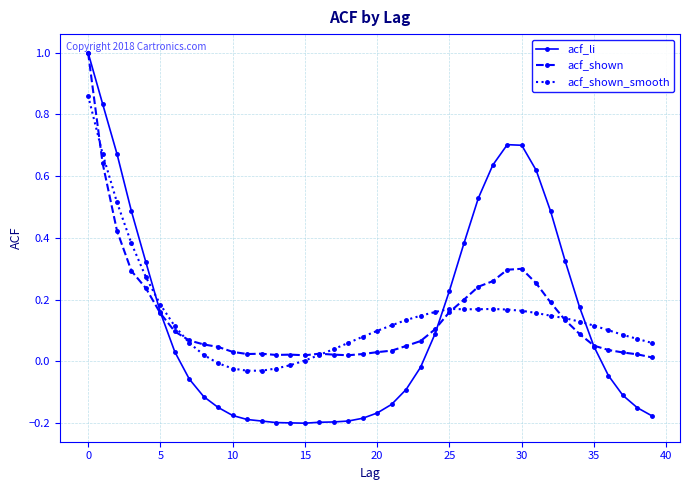

Which series has the widest spread of values?

acf_li